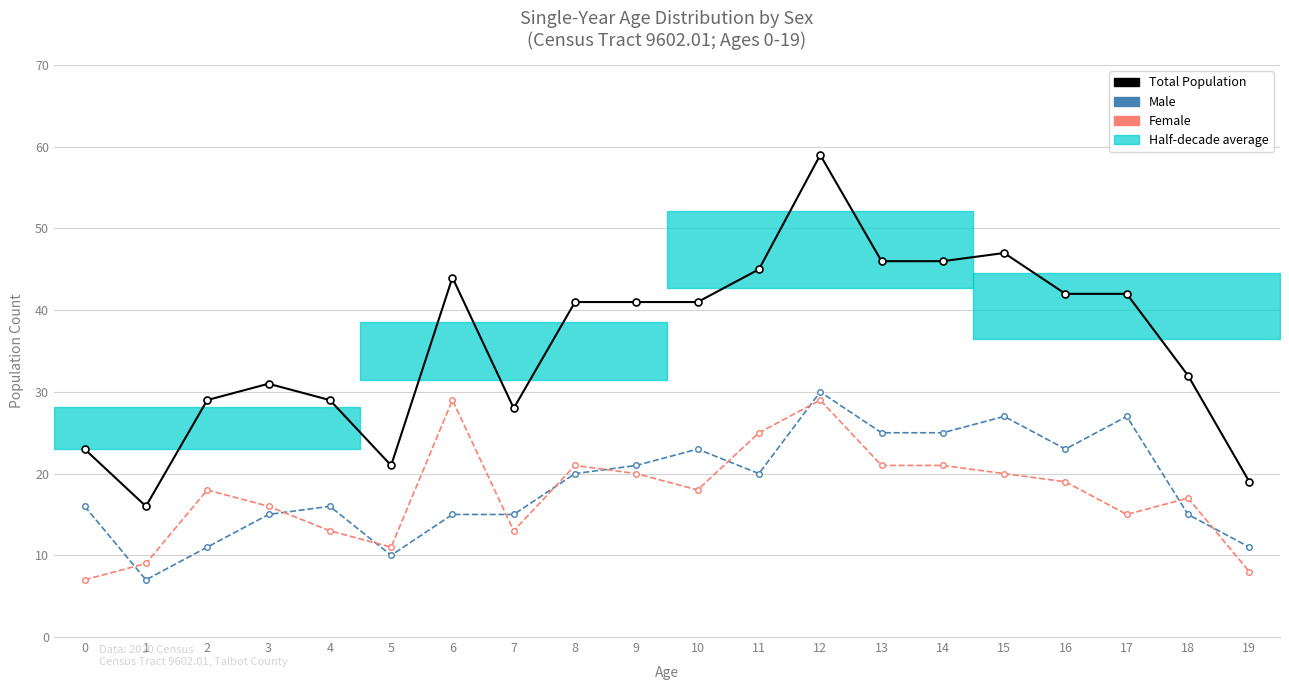

What is the value of the Female point at the 16th from the left?

20